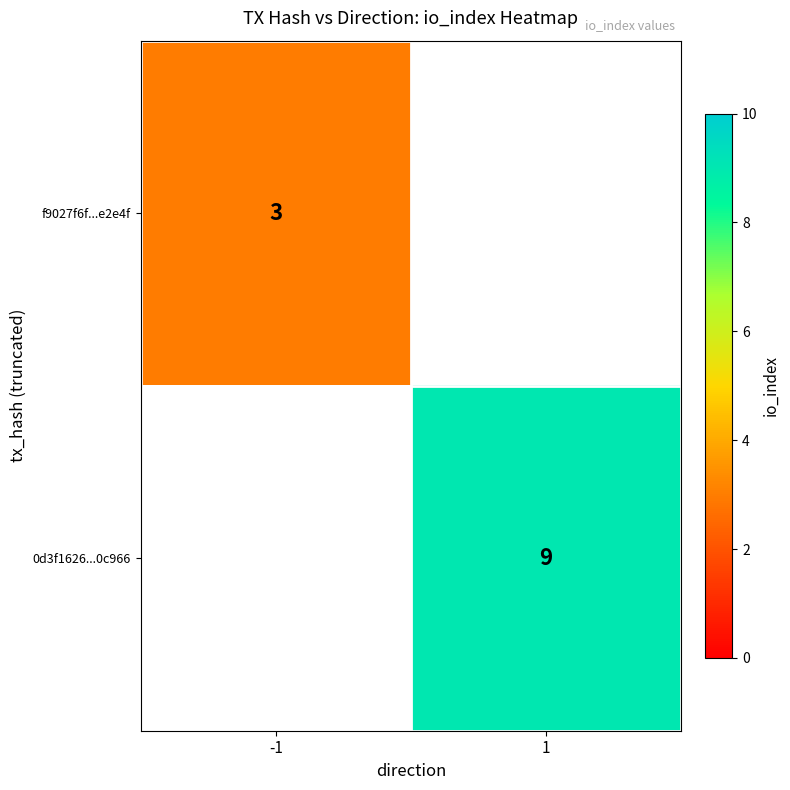

Is it true that 0d3f1626...0c966 equals 9 at 1?

True